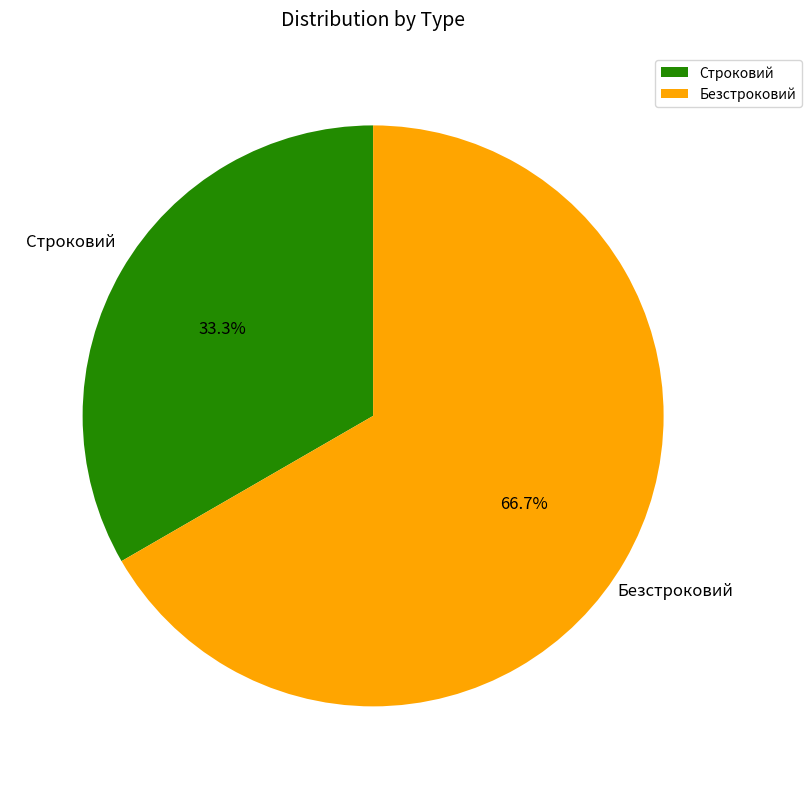

How many slices are in this pie chart?

2